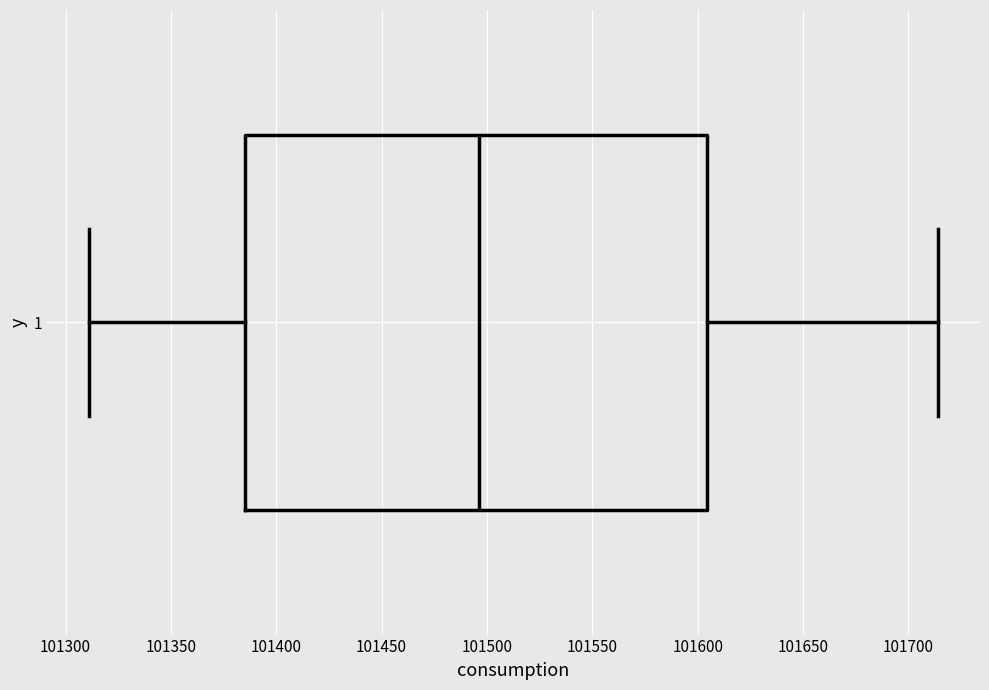

Where does the right whisker of the box at y = 1 end on the x-axis? The values are not printed on the chart, so give them approximately, as read against the axis.

101715